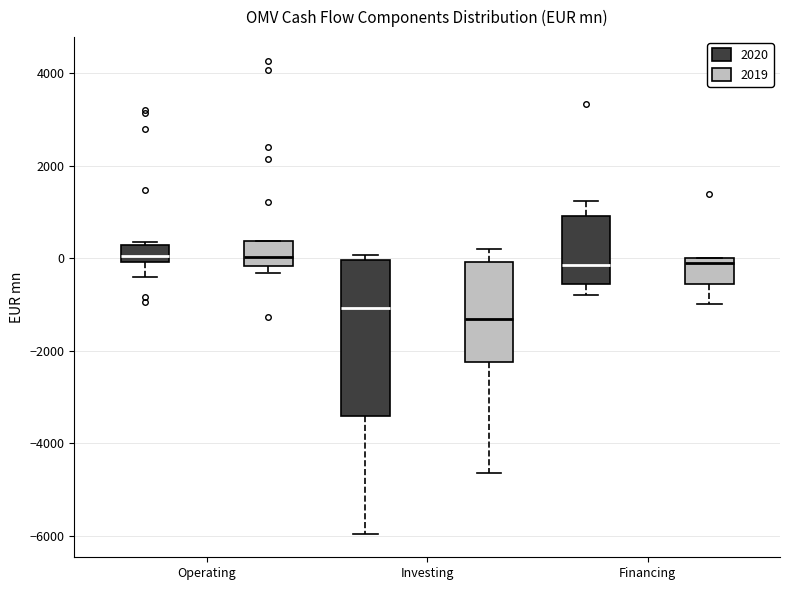

Comparing the boxes themselves (not the whiskers), which one is the tallest?

Investing (2020)